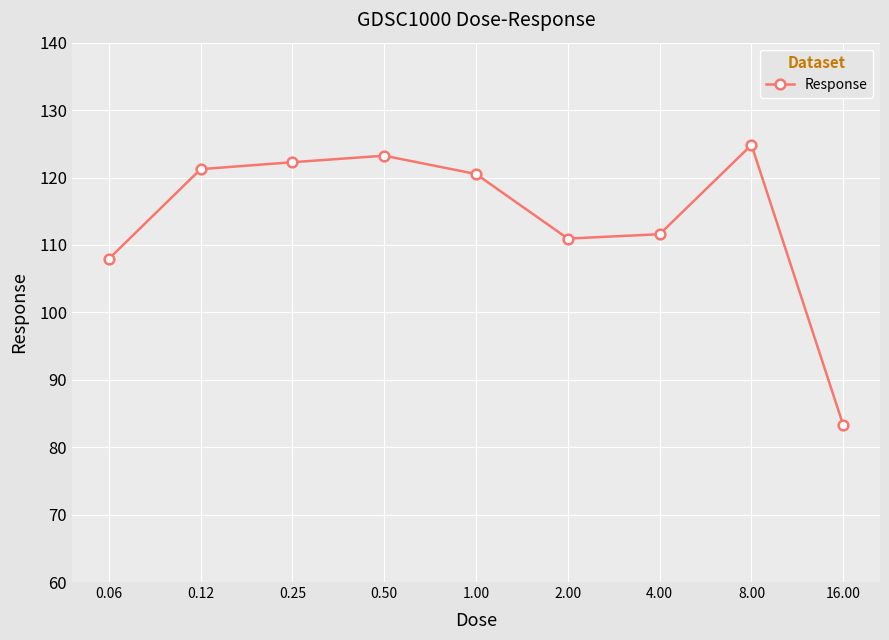

How many data points are above 120?

5